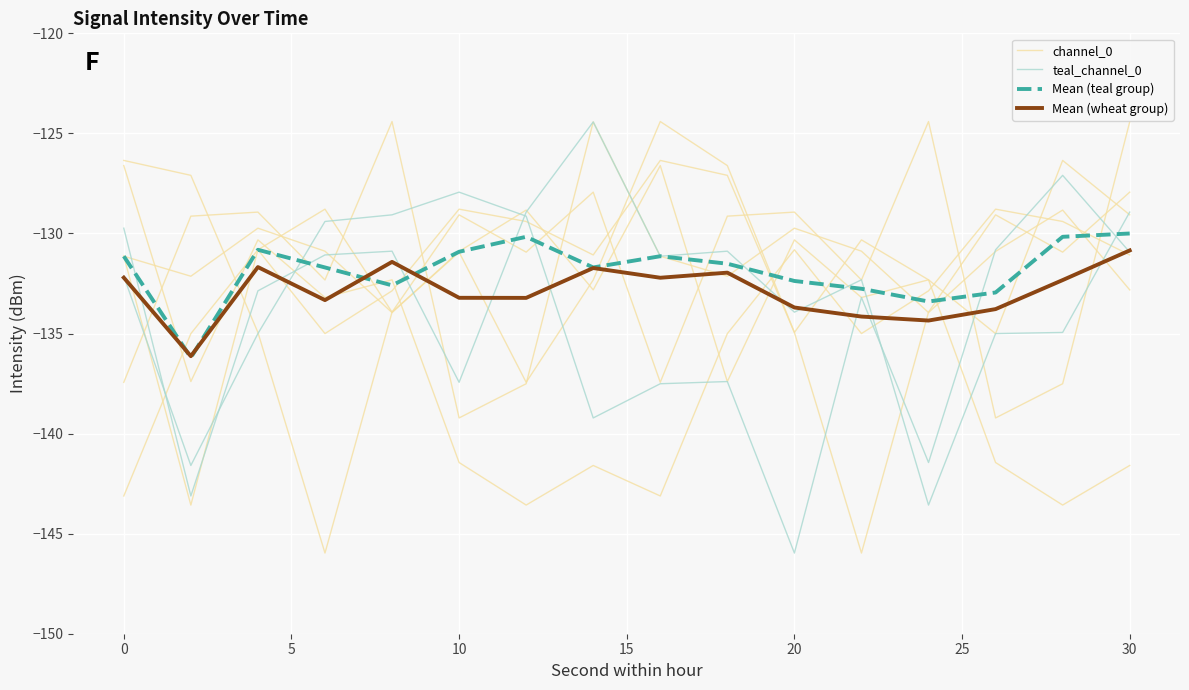

What is the spread (max minus min) of values at 15?

4.9